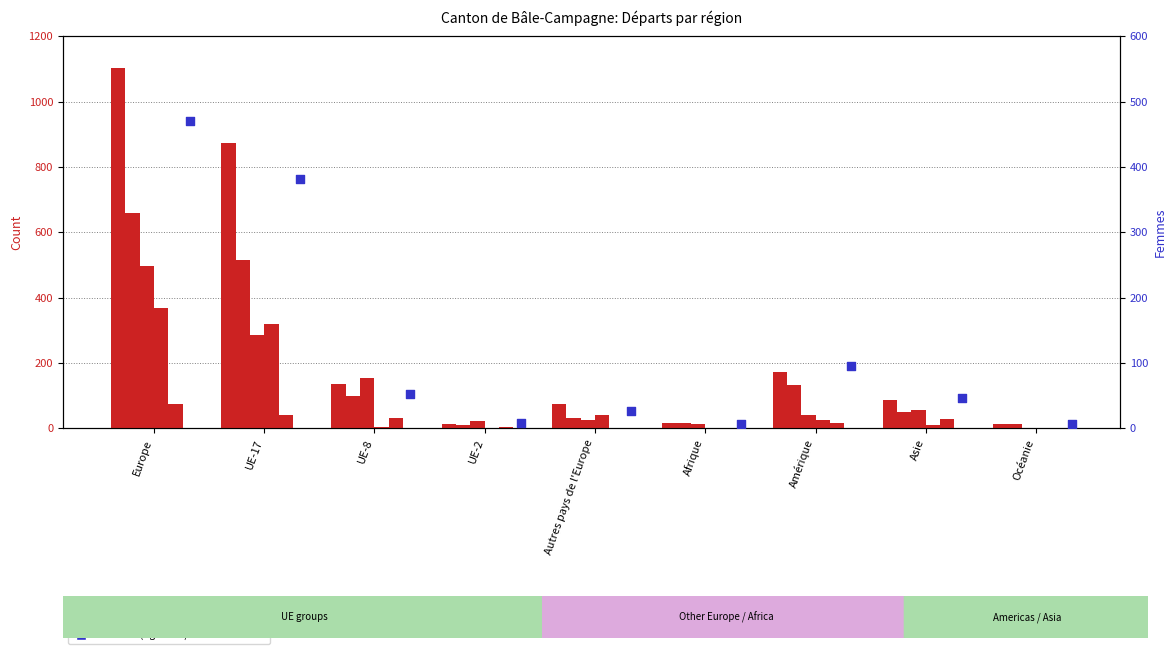

What is the total value across all series at UE-2?

57